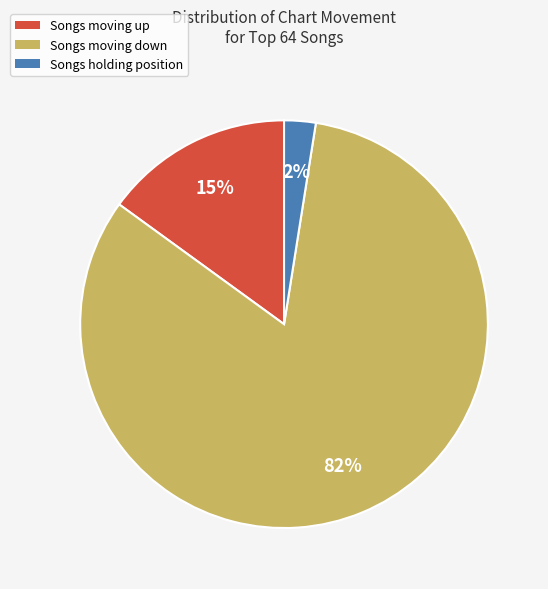

True or false: Songs moving down accounts for 82% of the total.

True